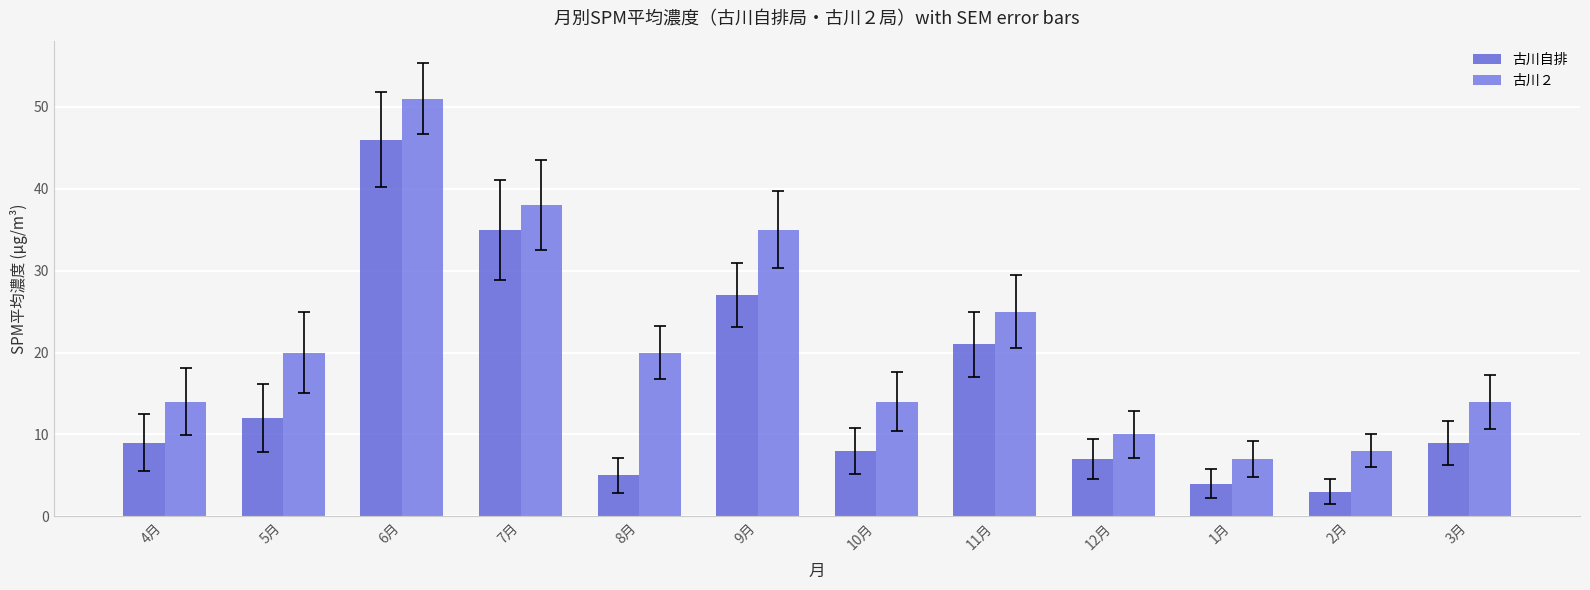

Rank the series by their average value, from lowest to highest.

古川自排, 古川２